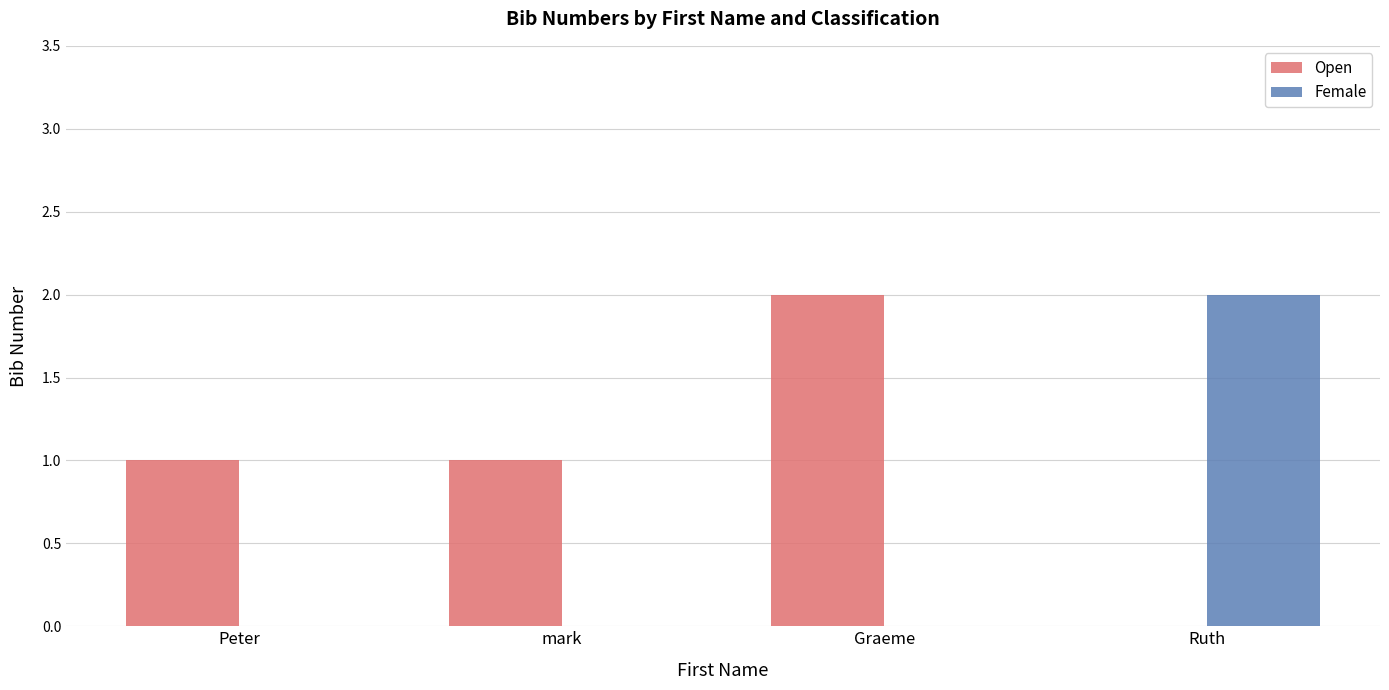

At which label does Female reach its peak?

Ruth